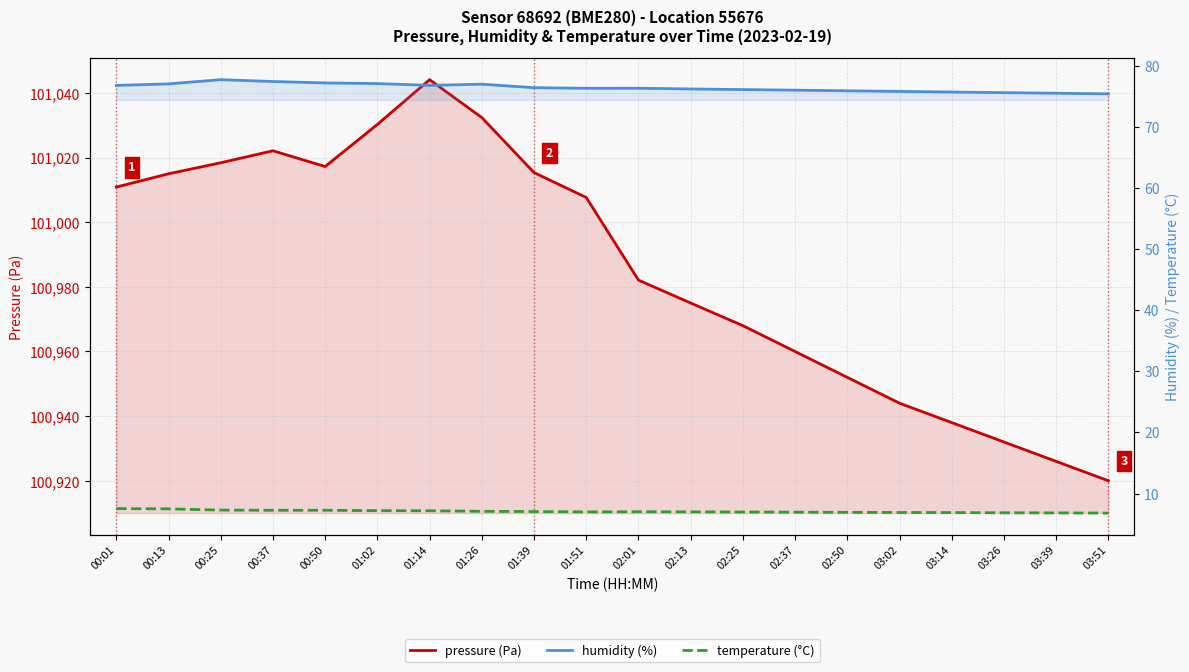

The humidity (%) series shows 75.8 at 03:02. True or false?

True